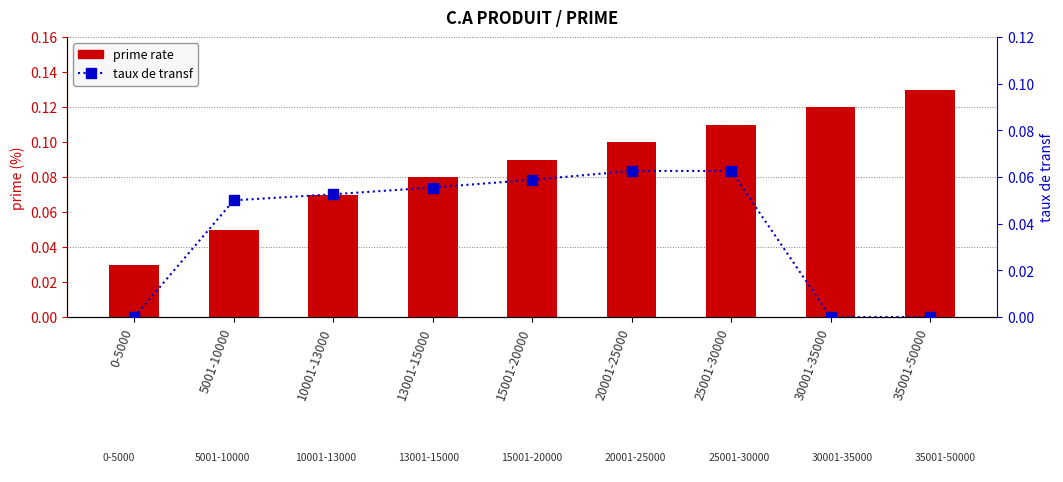

What position from the left is 0-5000?

1